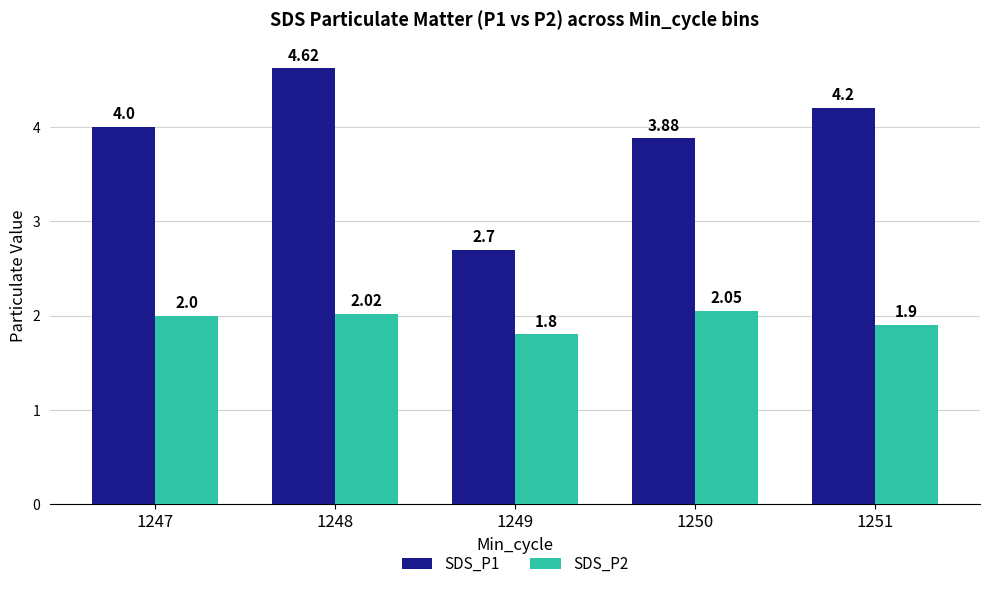

Which category has the highest value across all series?

1248